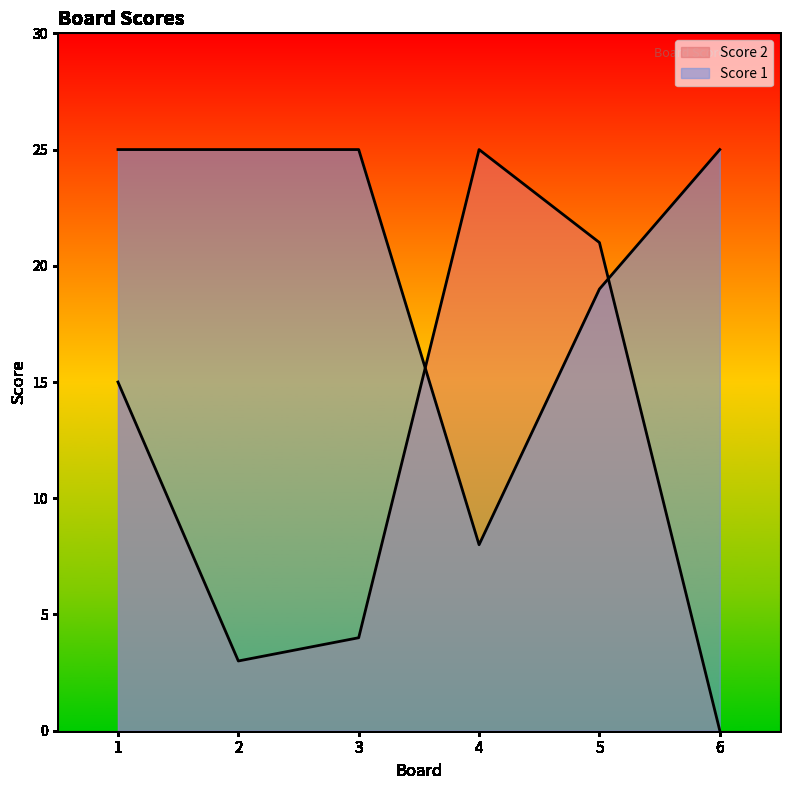

True or false: Score 2 and Score 1 intersect in this chart.

True